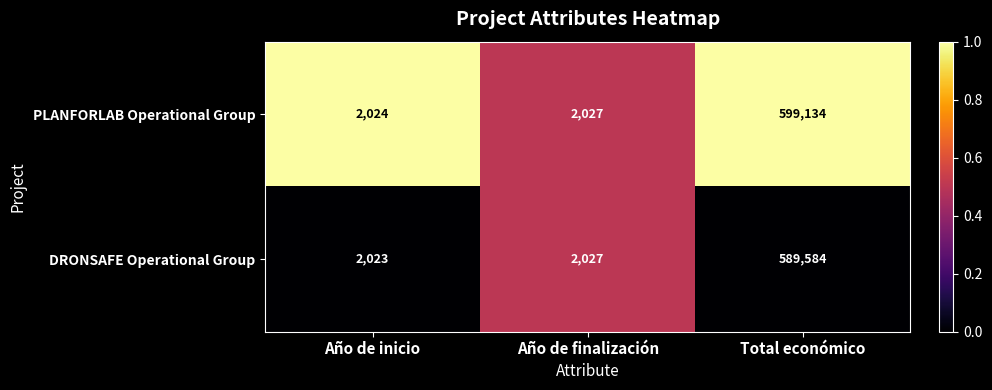

What is the spread (max minus min) of values at Total económico?

9550